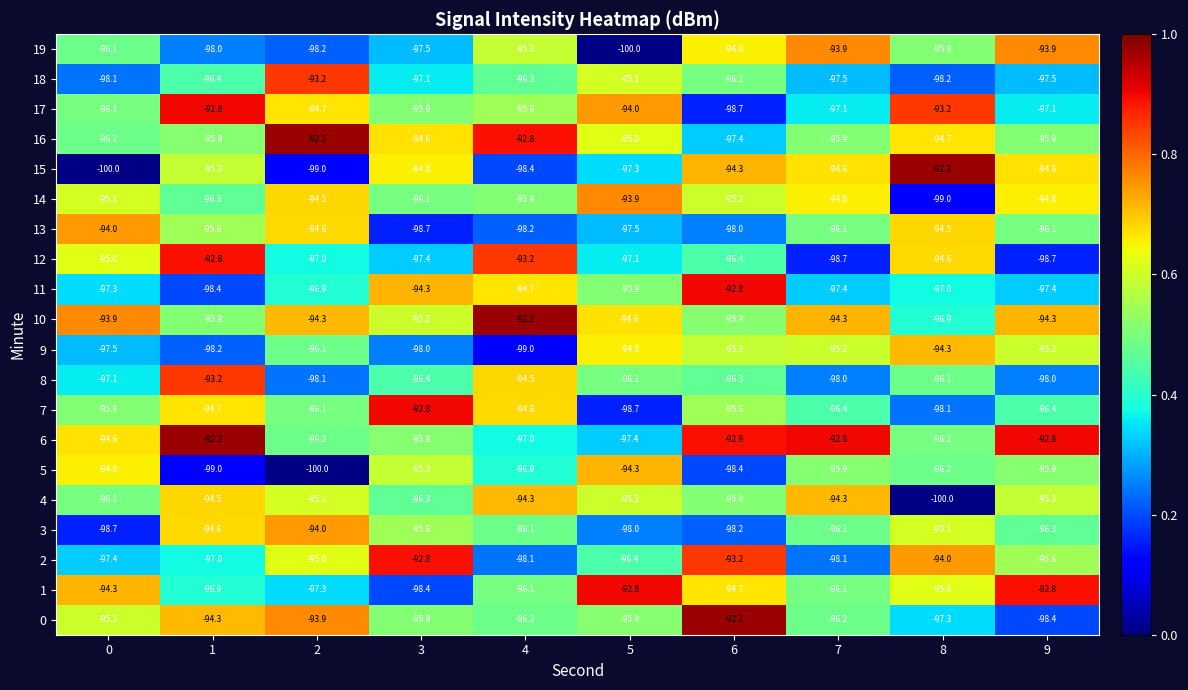

Read the 3 value at 8.

-95.1